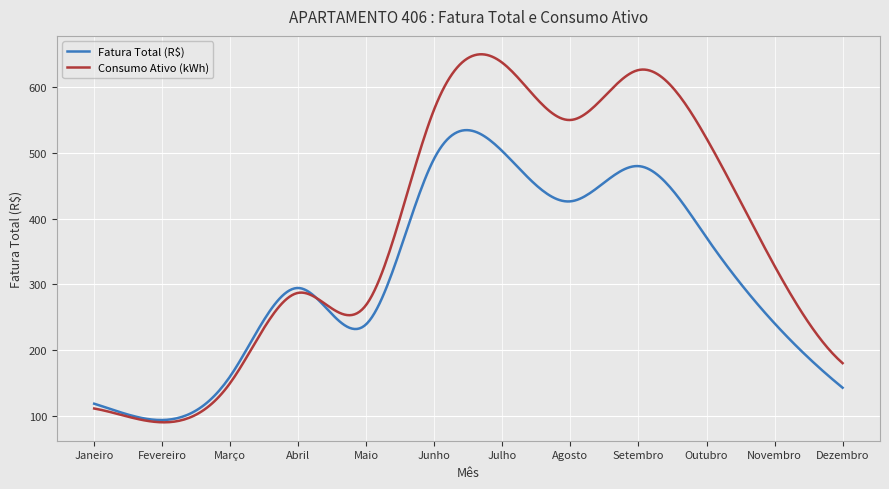

Which series has the widest spread of values?

Consumo Ativo (kWh)